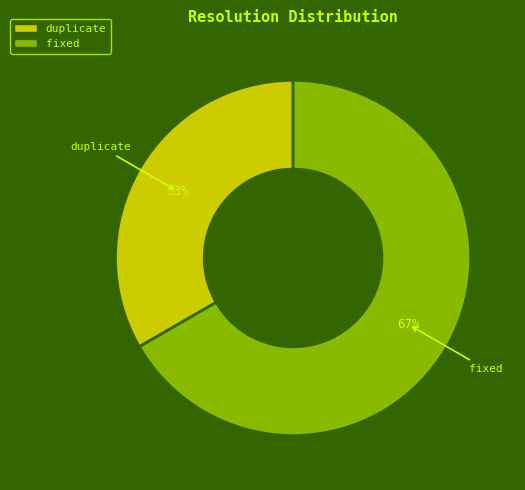

Rank the categories by value from lowest to highest.

duplicate, fixed